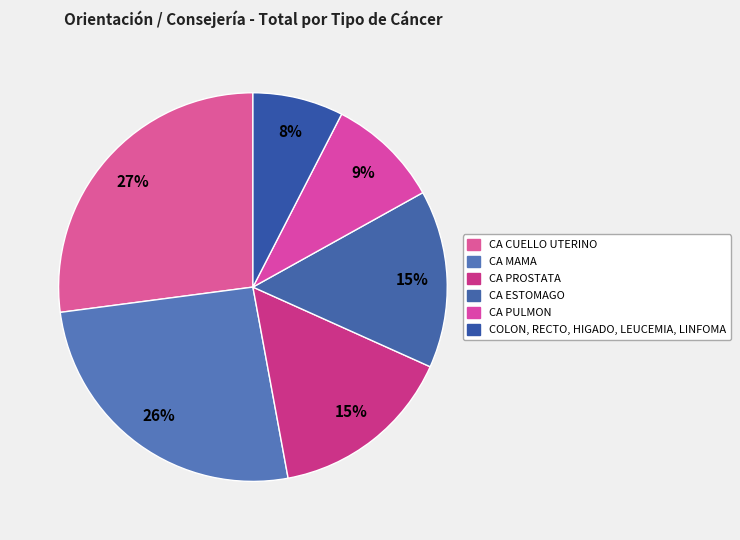

How many slices are in this pie chart?

6